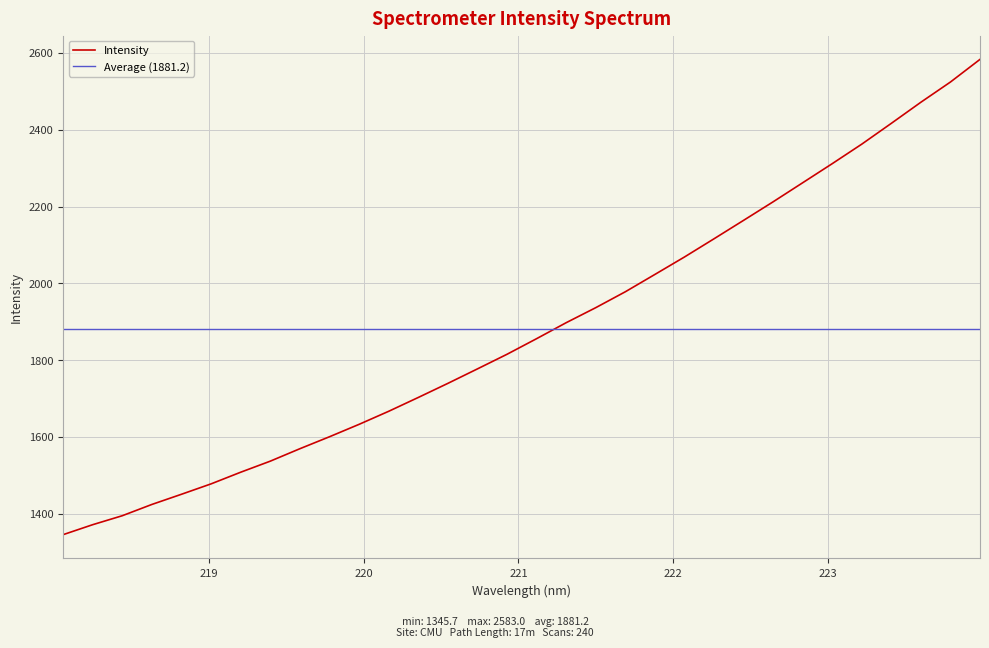

What is the ratio of the value at 221.4993 to the value at 222.263?

0.9